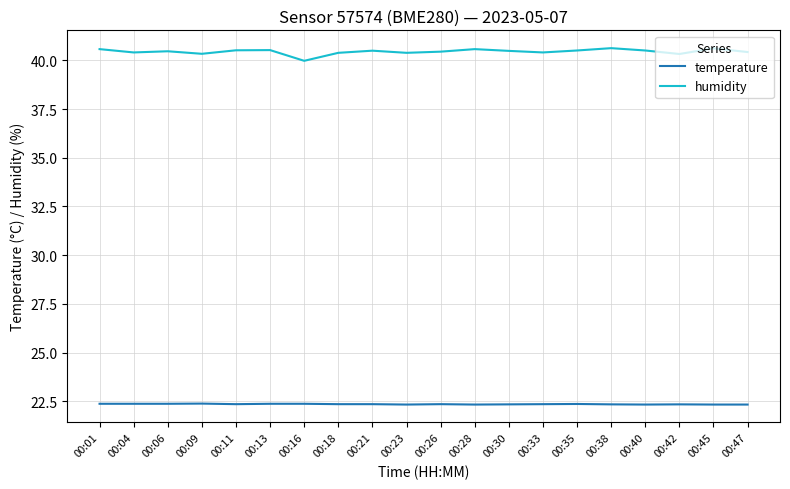

What is the approximate value of temperature at 00:40?

22.3